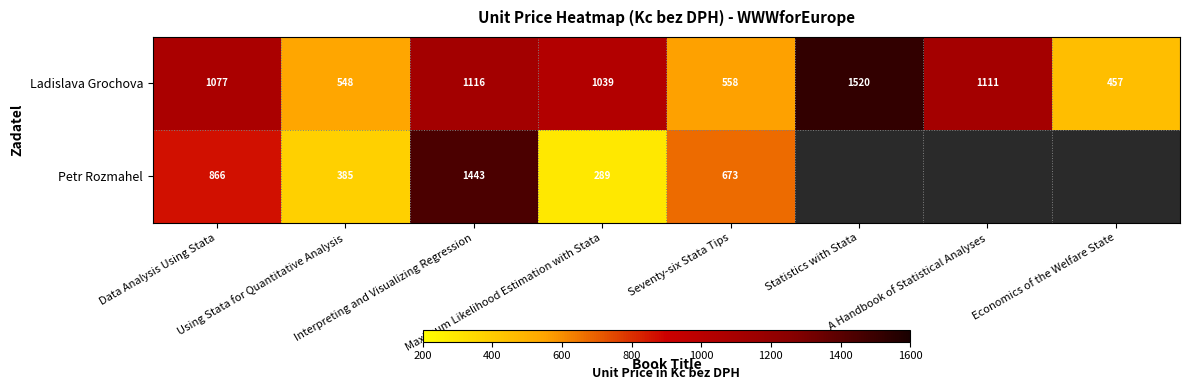

Rank the categories by Ladislava Grochova value from highest to lowest.

Statistics with Stata, Interpreting and Visualizing Regression, A Handbook of Statistical Analyses, Data Analysis Using Stata, Maximum Likelihood Estimation with Stata, Seventy-six Stata Tips, Using Stata for Quantitative Analysis, Economics of the Welfare State